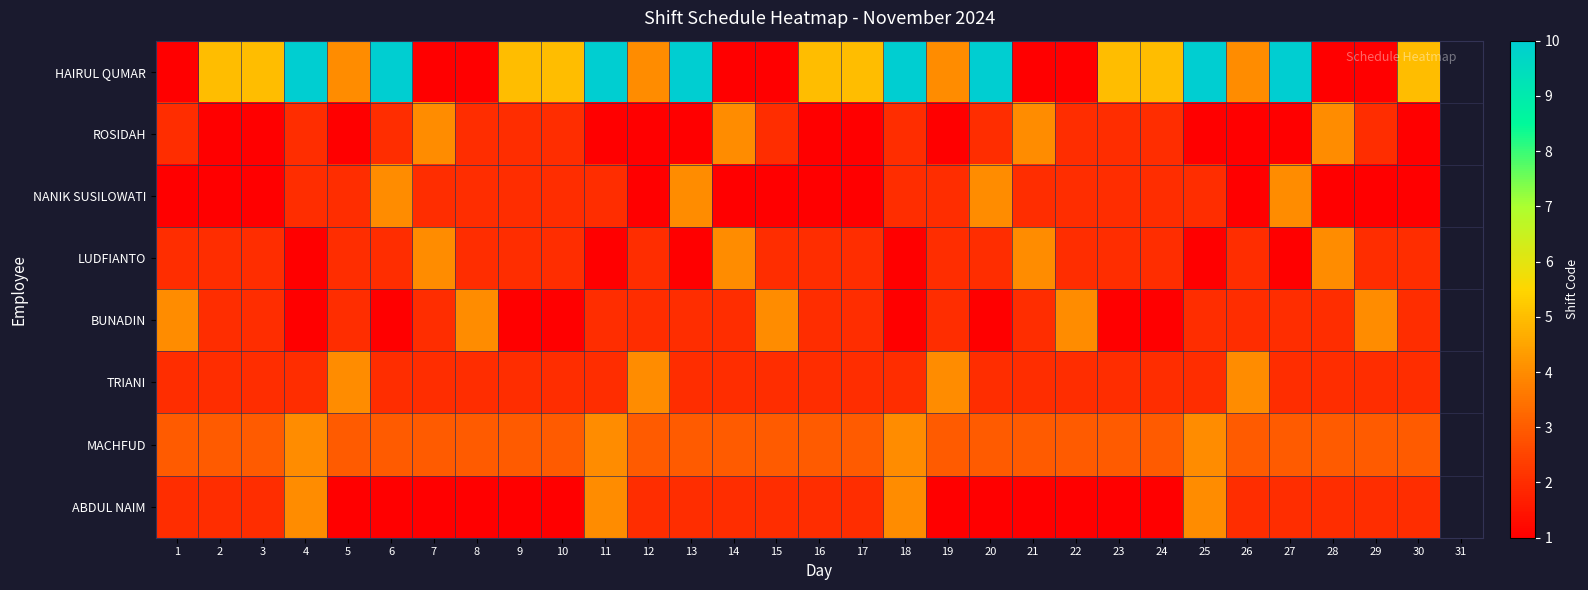

What is the difference between the second highest and second lowest values in the LUDFIANTO series?

3.0